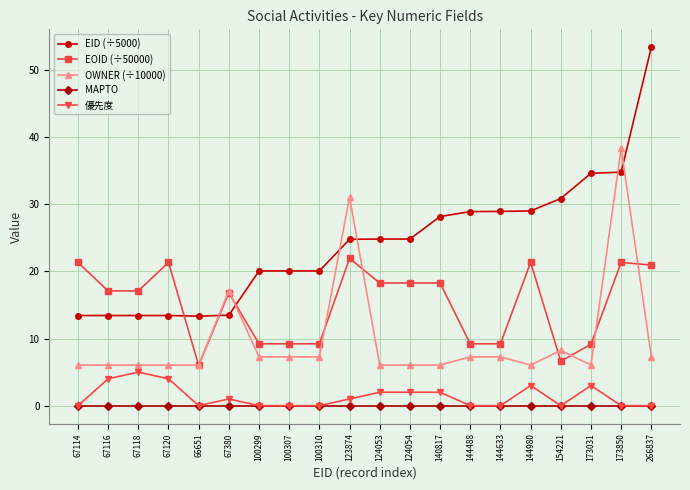

What position from the left is 140817?

13